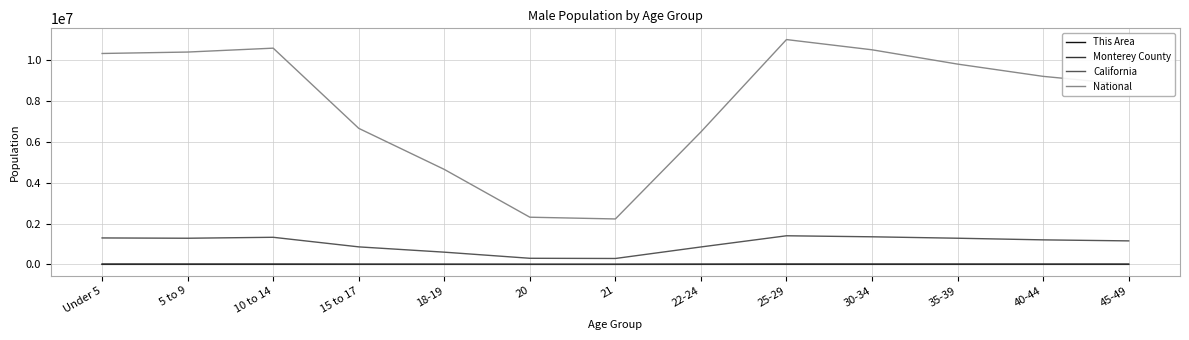

Which series has the largest range (max minus min)?

National